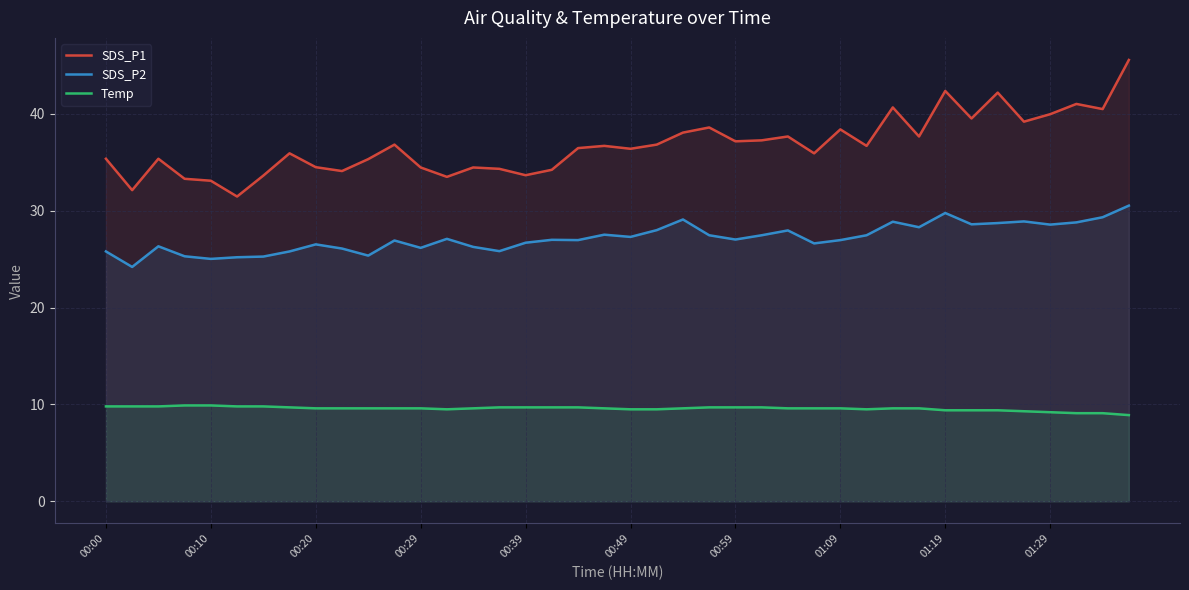

Rank the series at 13 from highest to lowest value.

SDS_P1, SDS_P2, Temp